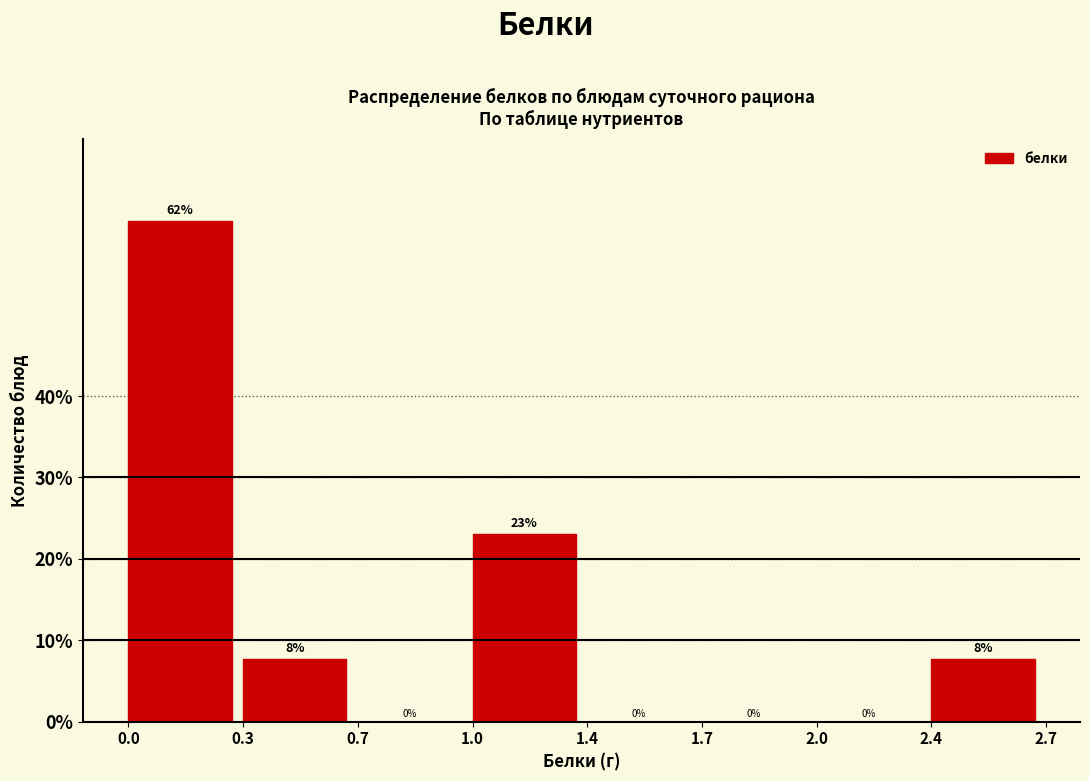

True or false: the data shows 7.7 at 0.3.

True